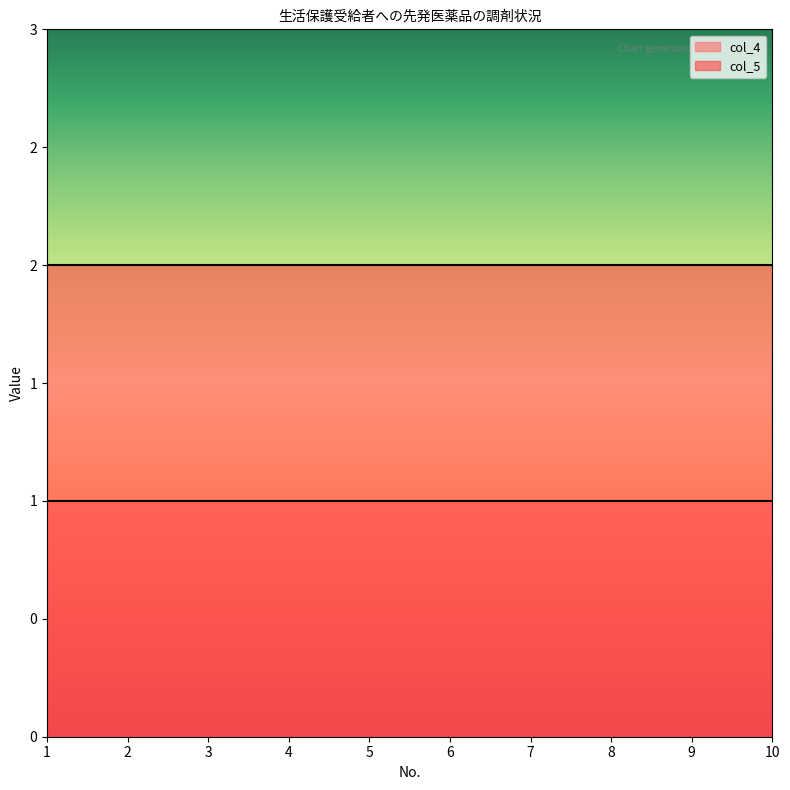

What value does the col_4 series have at 1?

1